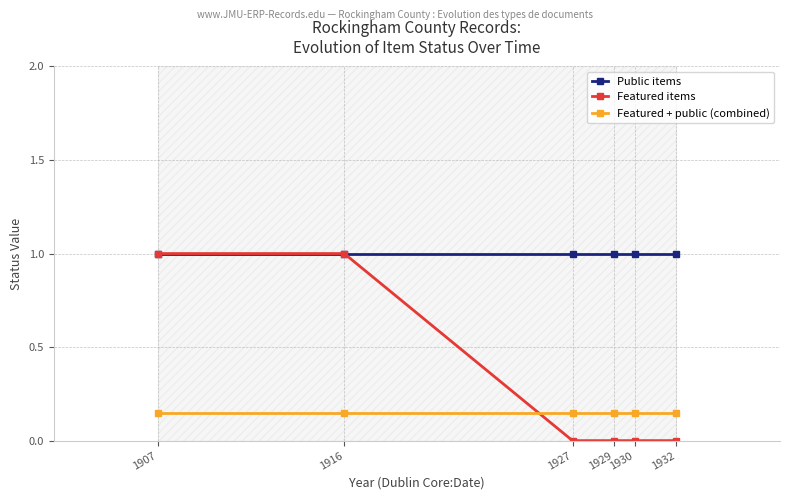

What are all the series names shown in the legend?

Public items, Featured items, Featured + public (combined)